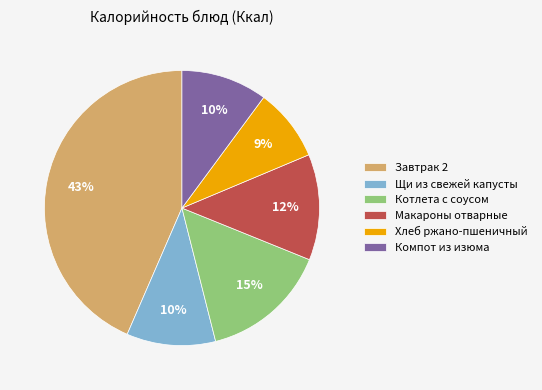

True or false: Котлета с соусом accounts for 15% of the total.

True